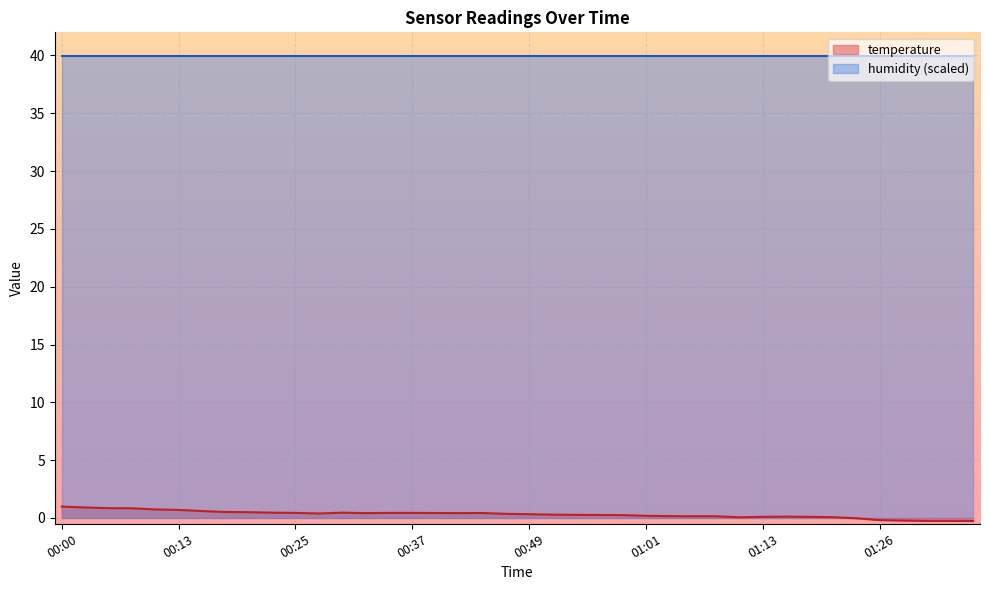

Rank the categories by value from lowest to highest.

01:35, 01:30, 01:33, 01:28, 01:26, 01:23, 01:11, 01:21, 01:13, 01:18, 01:16, 01:06, 01:09, 01:04, 01:01, 00:59, 00:56, 00:54, 00:52, 00:49, 00:47, 00:27, 00:32, 00:42, 00:40, 00:44, 00:25, 00:35, 00:37, 00:23, 00:30, 00:20, 00:18, 00:15, 00:13, 00:10, 00:08, 00:06, 00:03, 00:00